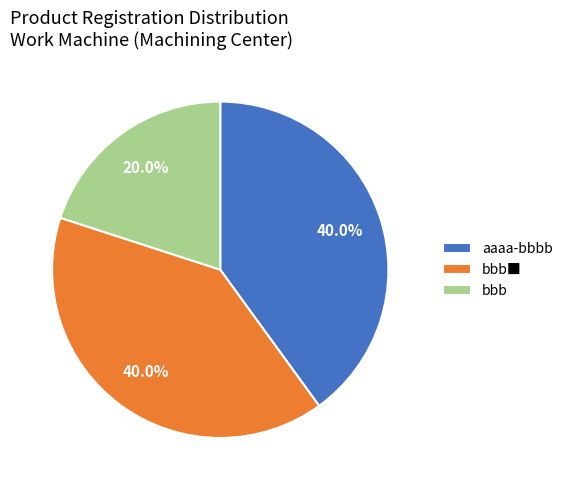

How many slices are in this pie chart?

3